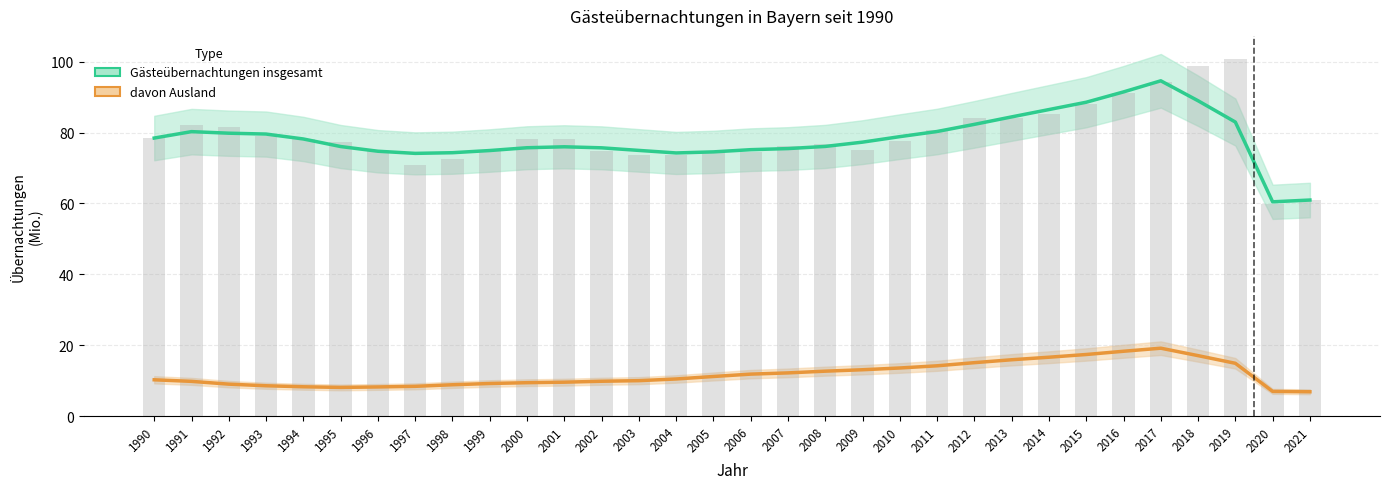

Which category has the lowest value across all series?

2021